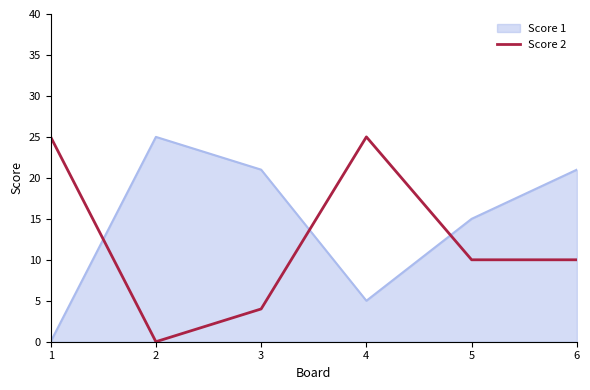

Reading right to left, what are all the values shown in this chart?

Score 1: 6=21	5=15	4=5	3=21	2=25	1=0
Score 2: 6=10	5=10	4=25	3=4	2=0	1=25